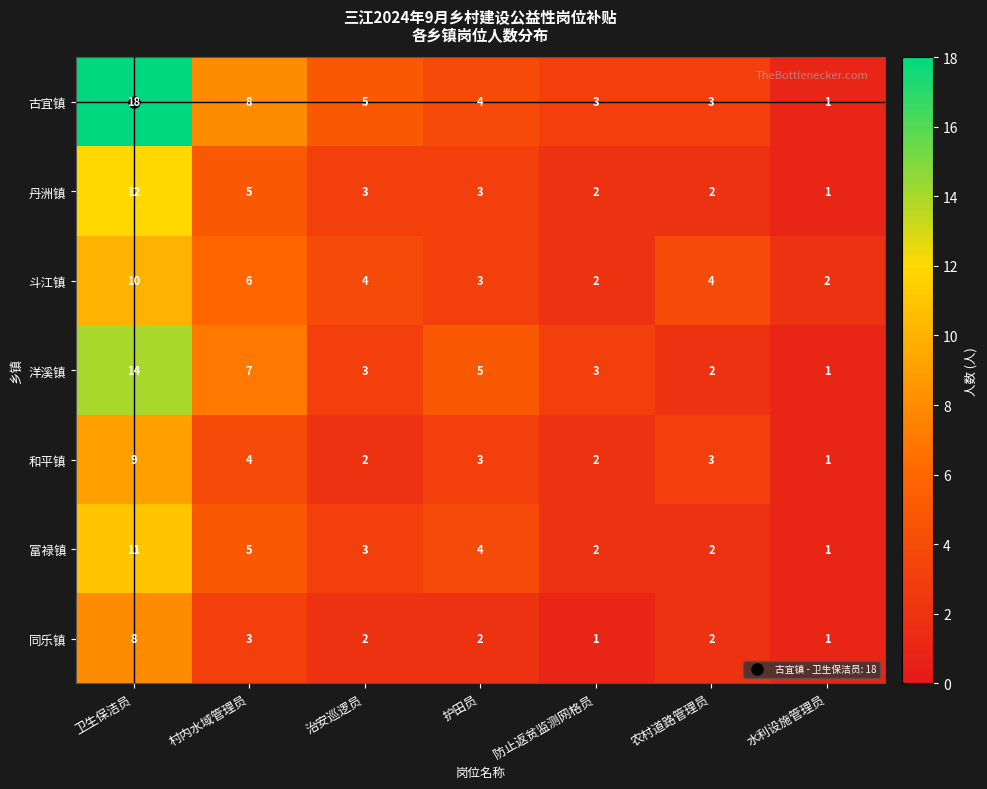

How many series are shown in this chart?

7